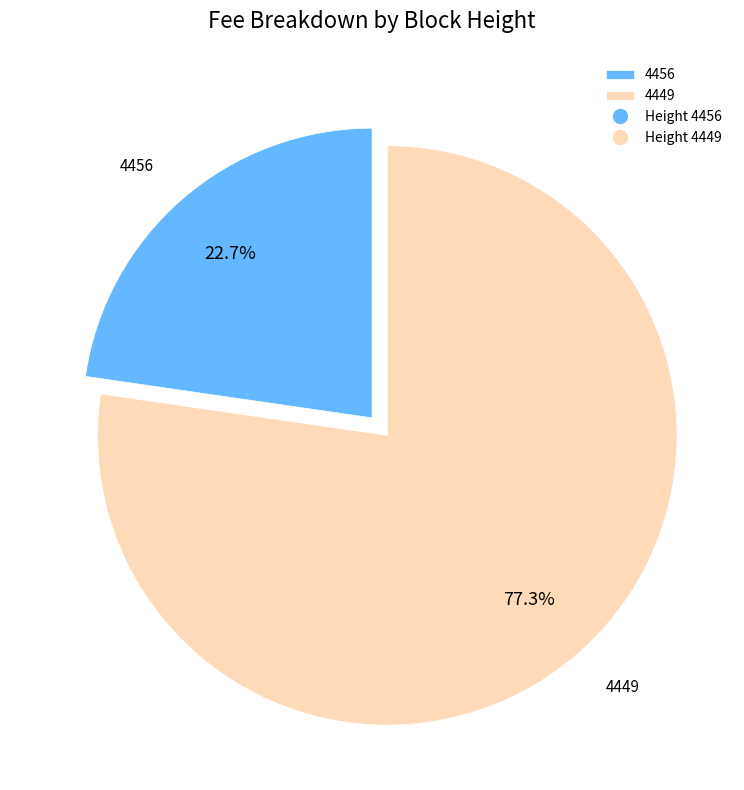

Between 4449 and 4456, which is larger?

4449